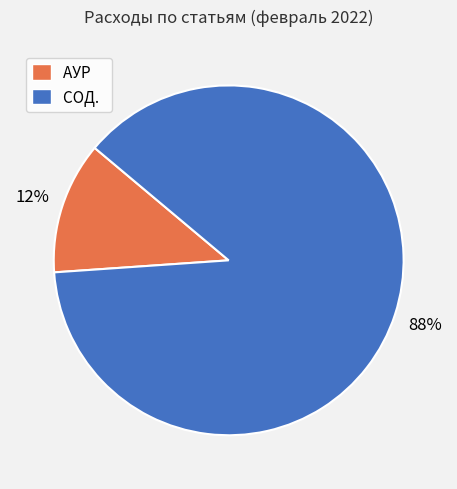

How many slices are in this pie chart?

2